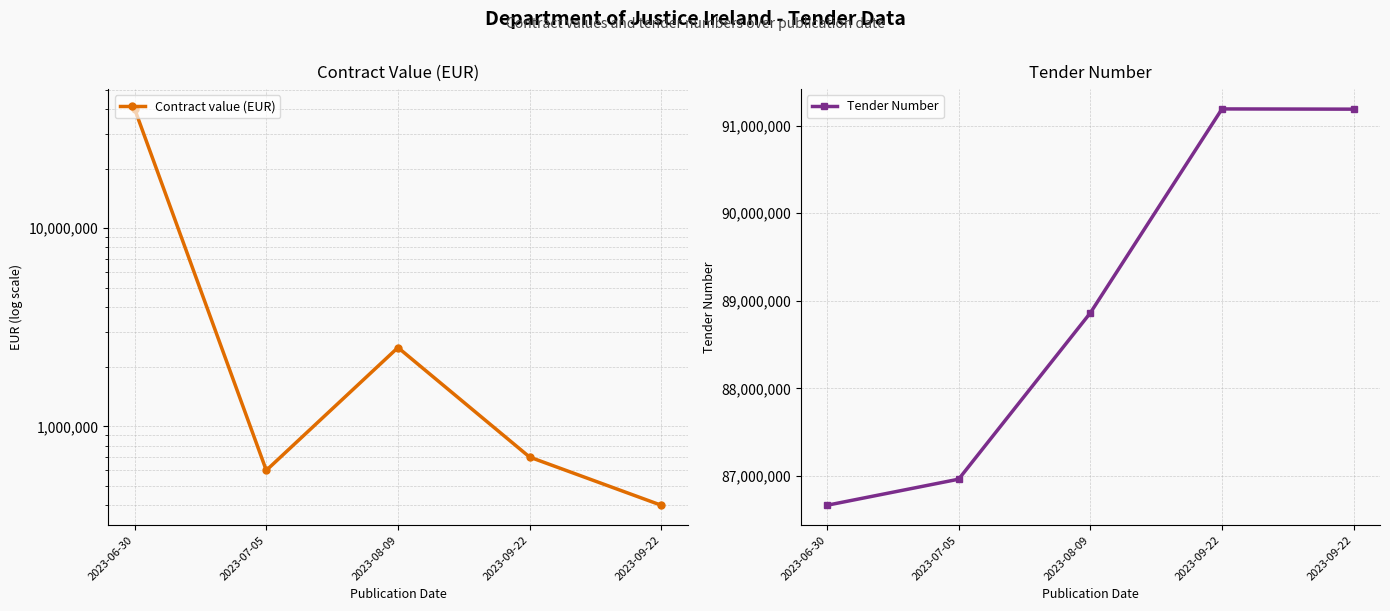

Reading right to left, what are all the values shown in this chart?

Contract value (EUR): 400000	700000	2500000	600000	40000000
Tender Number: 91187514	91190153	88862074	86964338	86666665